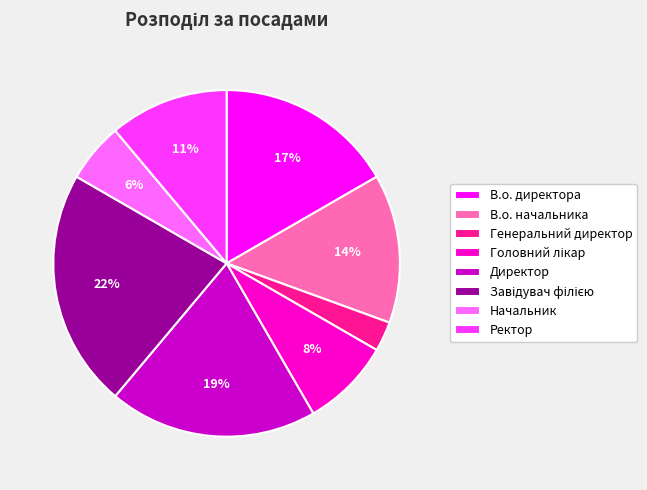

What percentage is the В.о. директора slice, to the nearest percent?

17%